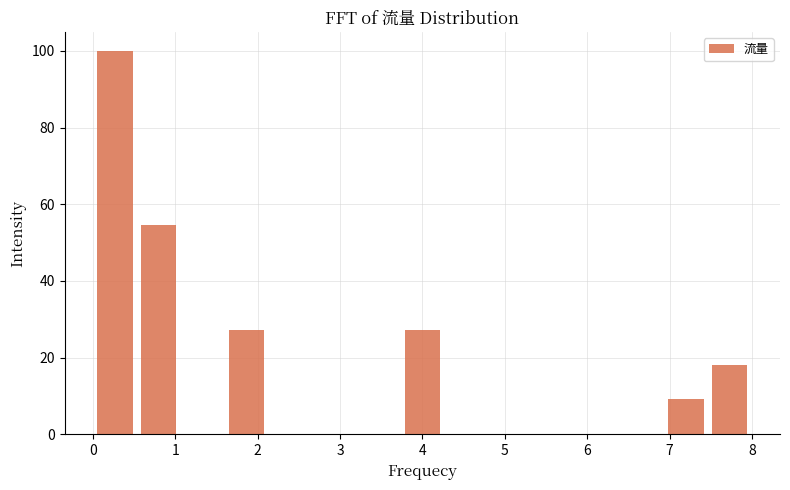

Reading left to right, transcribe this chart: for each bar, give the range it covers on the x-axis and its height. Neither the bar edges nor the heights are printed on the chart, so give them approximately, as read against the axes.

0.0 to 0.5: 100
0.5 to 1.1: 54
1.1 to 1.6: 0
1.6 to 2.1: 28
2.1 to 2.7: 0
2.7 to 3.2: 0
3.2 to 3.7: 0
3.7 to 4.3: 28
4.3 to 4.8: 0
4.8 to 5.3: 0
5.3 to 5.9: 0
5.9 to 6.4: 0
6.4 to 6.9: 0
6.9 to 7.5: 10
7.5 to 8.0: 18